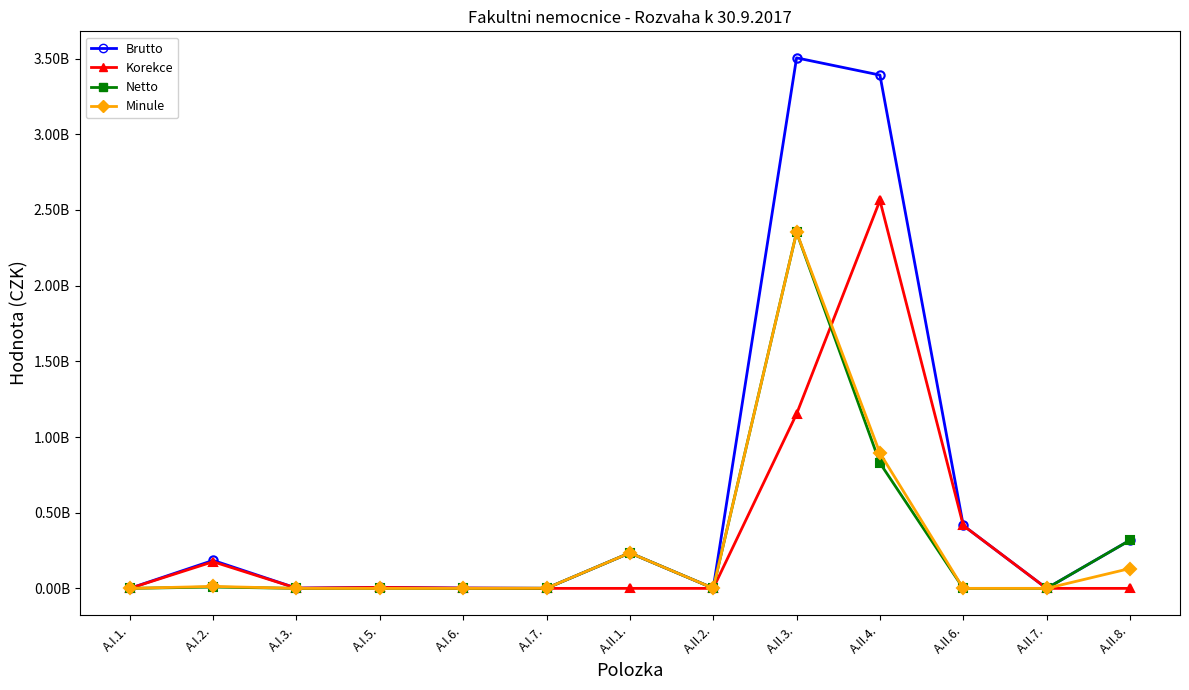

Is this an area chart (filled region under the line)?

No